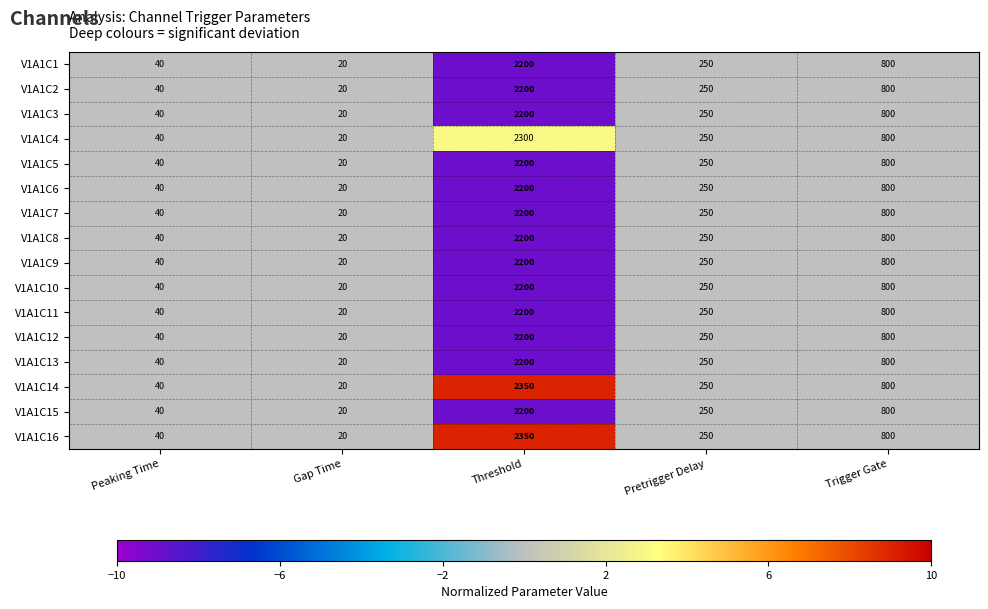

At which category does the chart reach its minimum across all series?

Gap Time